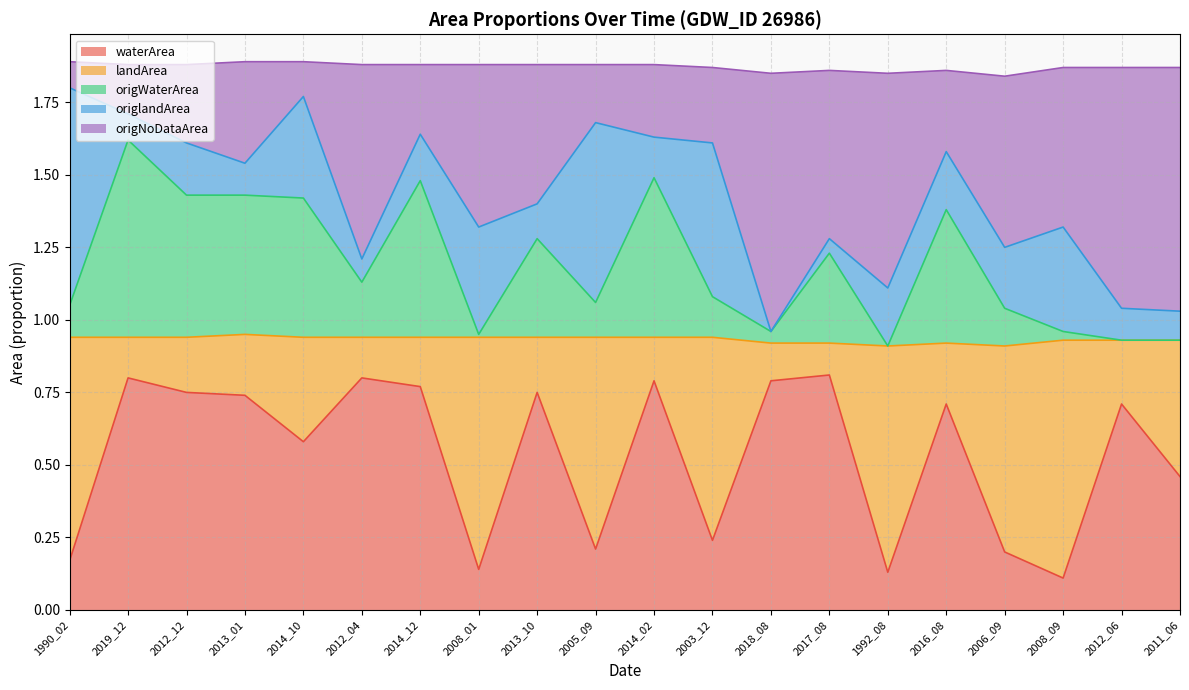

The waterArea series shows 0.8 at 2011_06. True or false?

False